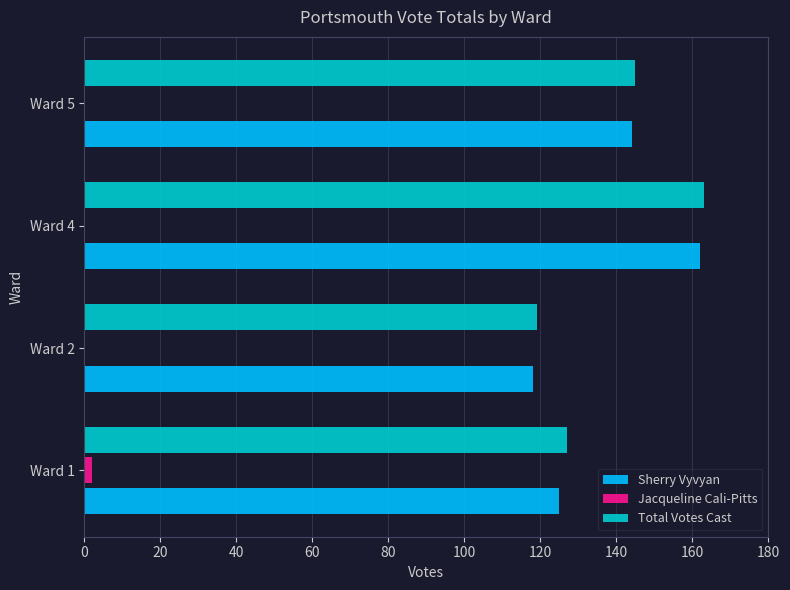

What is the sum of the Sherry Vyvyan values at Ward 4 and Ward 5?

306